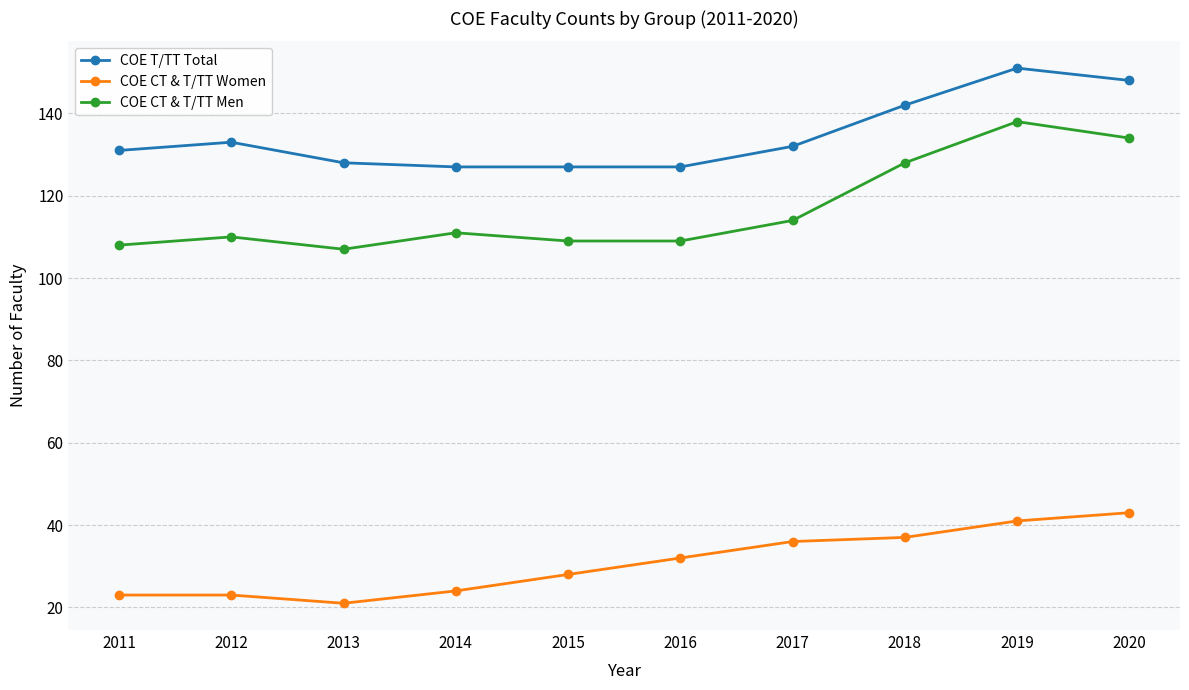

What is the sum of all COE CT & T/TT Women values?

308